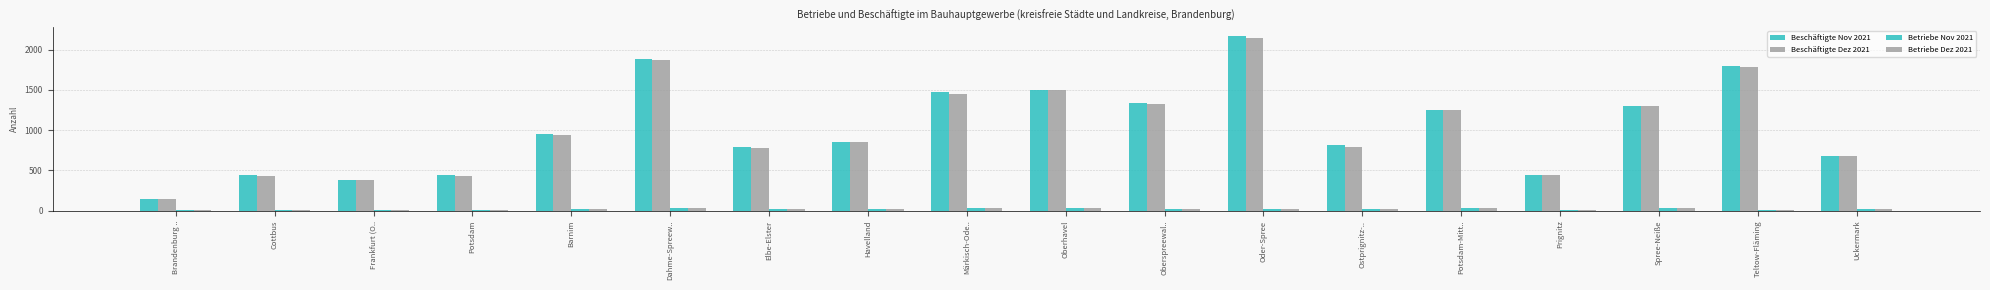

How many groups of bars are there?

18